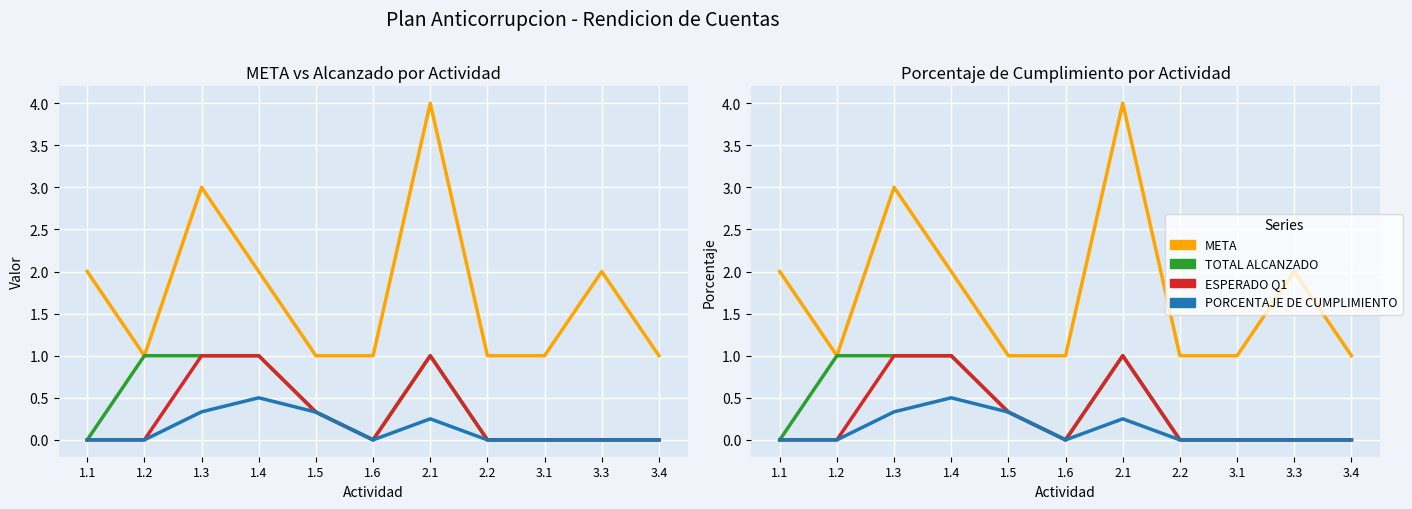

Which series has the widest spread of values?

META